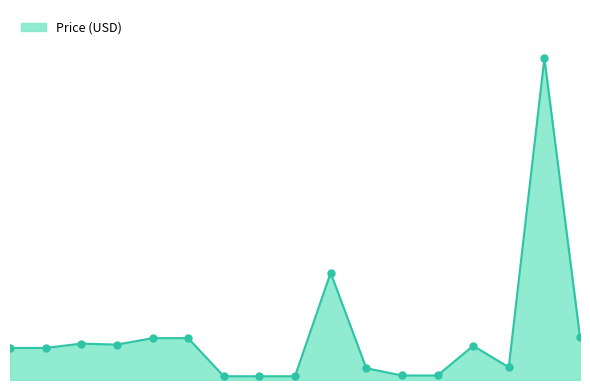

Is this an area chart (filled region under the line)?

Yes